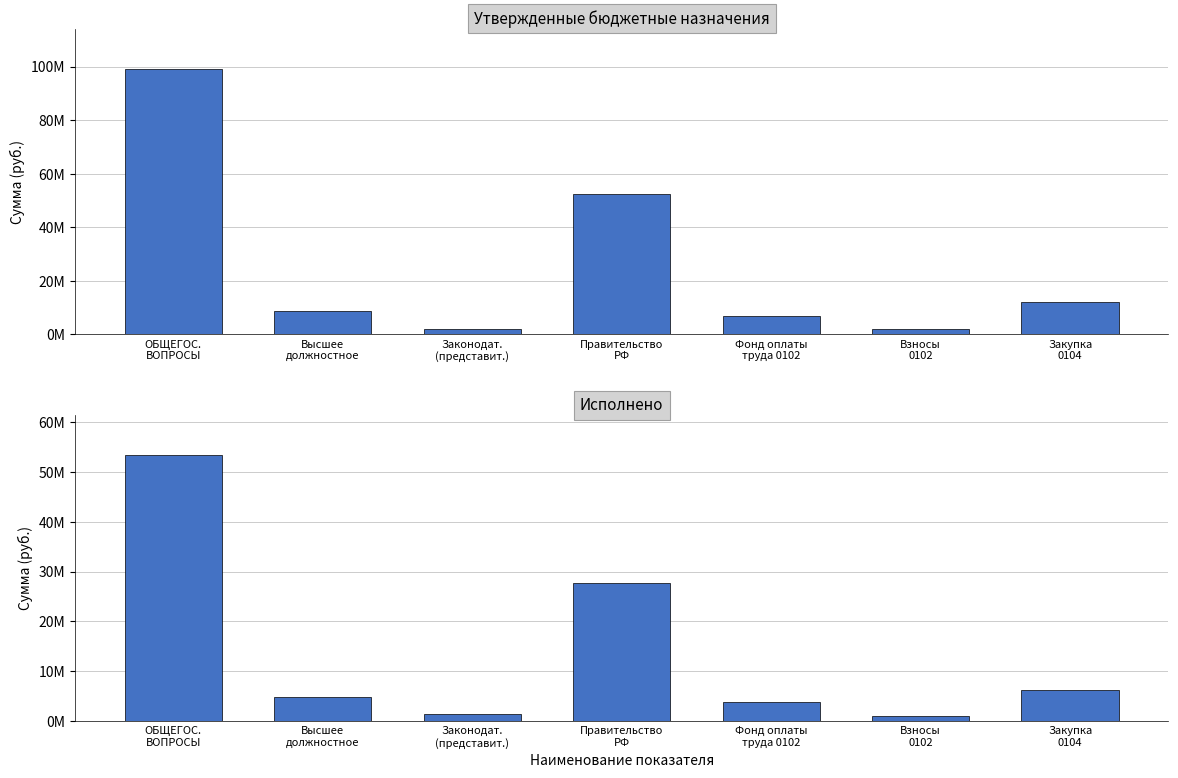

Reading left to right, extract all data points from this chart.

Утвержденные бюджетные назначения: ОБЩЕГОС.
ВОПРОСЫ=99175524.1	Высшее
должностное=8942000.0	Законодат.
(представит.)=2162900.0	Правительство
РФ=52259837.1	Фонд оплаты
труда 0102=6815000.0	Взносы
0102=2062000.0	Закупка
0104=11978731.1
Исполнено: ОБЩЕГОС.
ВОПРОСЫ=53402997.9	Высшее
должностное=4851223.3	Законодат.
(представит.)=1422649.7	Правительство
РФ=27697082.3	Фонд оплаты
труда 0102=3835766.8	Взносы
0102=1014546.5	Закупка
0104=6298617.7